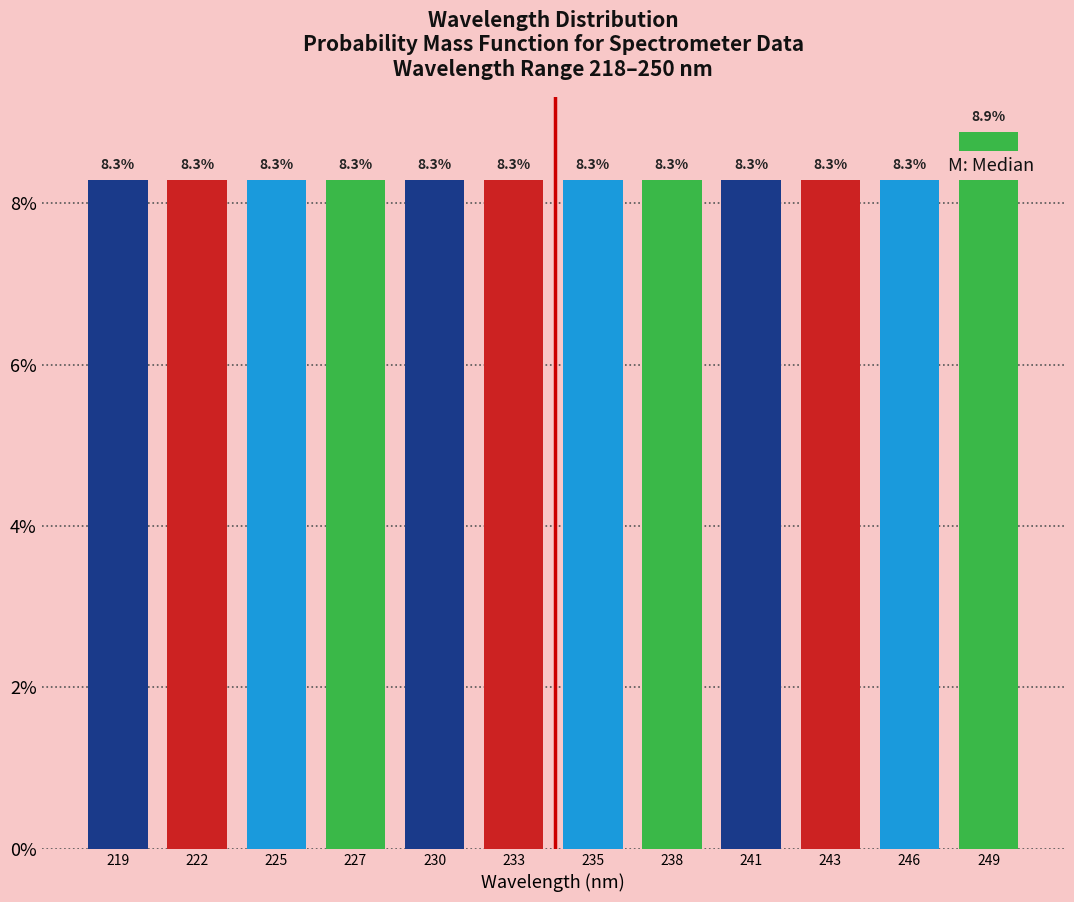

Reading left to right, extract all data points from this chart.

219=8.3	222=8.3	225=8.3	227=8.3	230=8.3	233=8.3	235=8.3	238=8.3	241=8.3	243=8.3	246=8.3	249=8.9